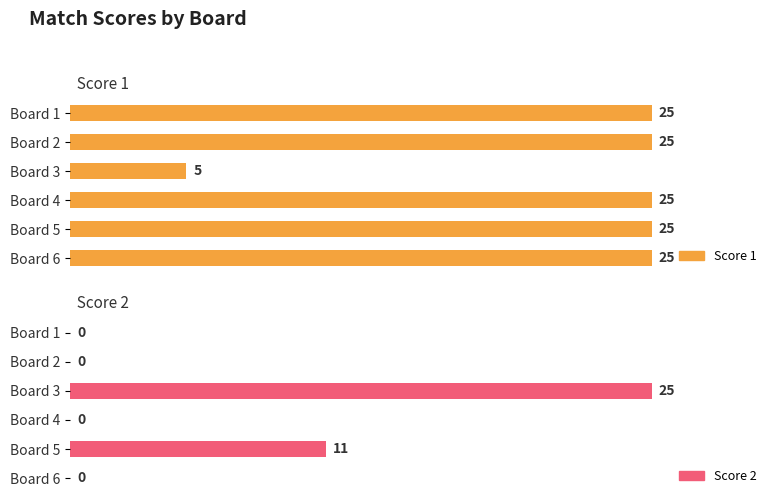

What is the sum of all Score 2 values?

36